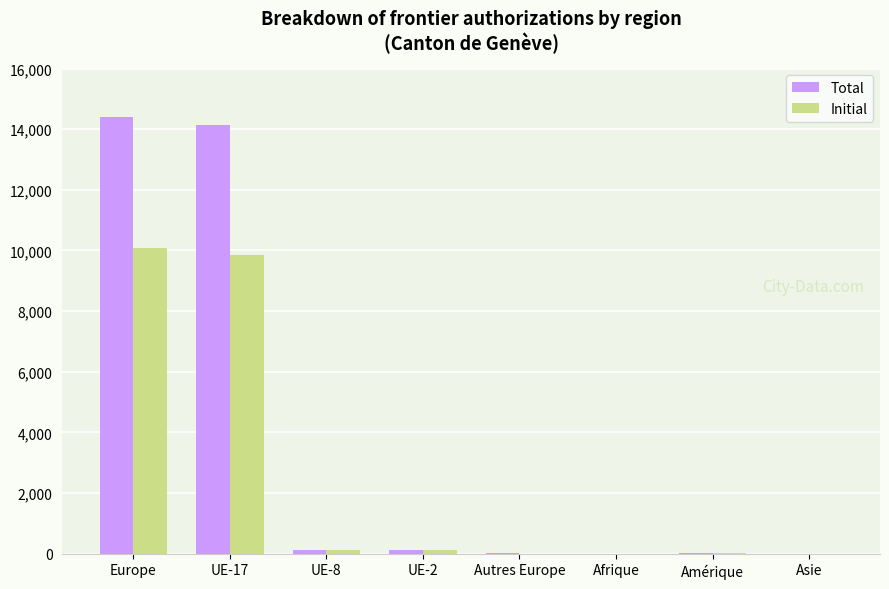

Between Europe and Autres Europe, which series saw the biggest shift?

Total